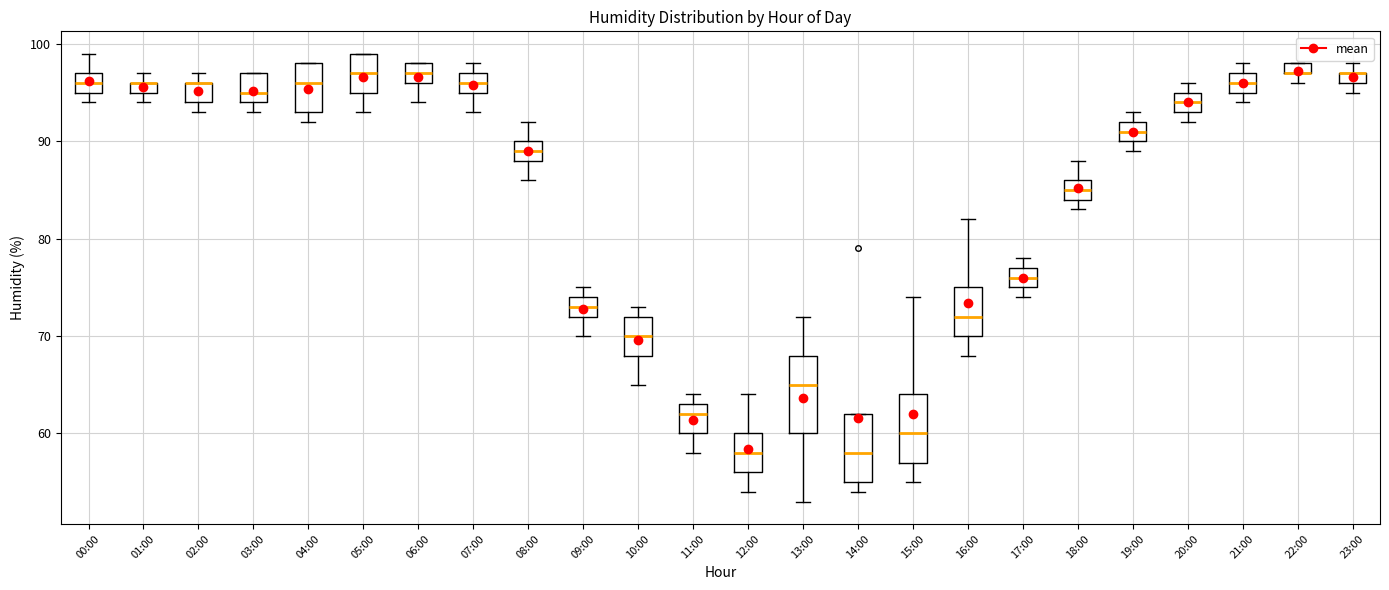

Where does the median line of the box for 10:00 sit on the y-axis? The values are not printed on the chart, so give them approximately, as read against the axis.

70